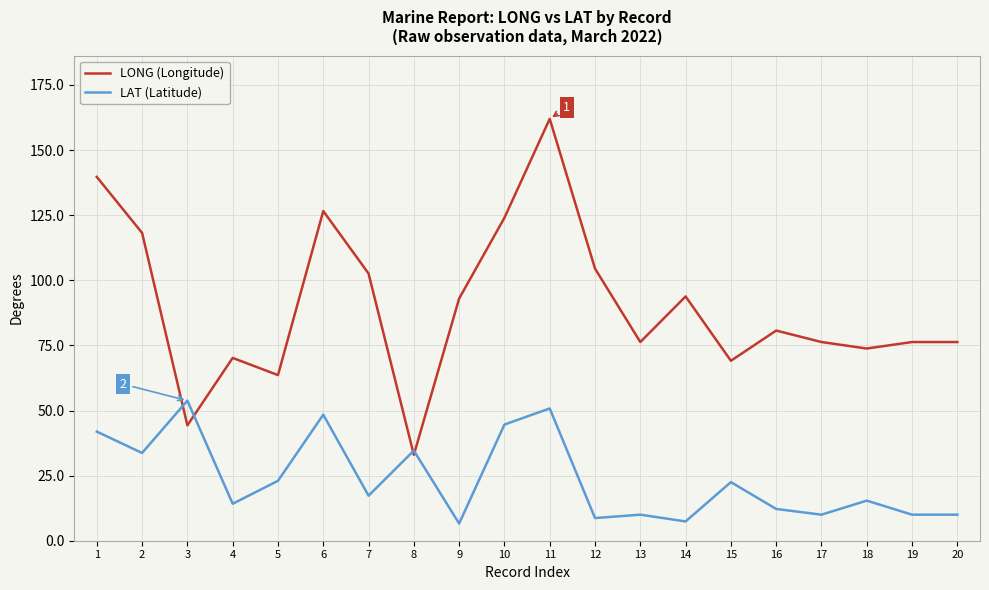

Rank the series by their average value, from lowest to highest.

LAT (Latitude), LONG (Longitude)